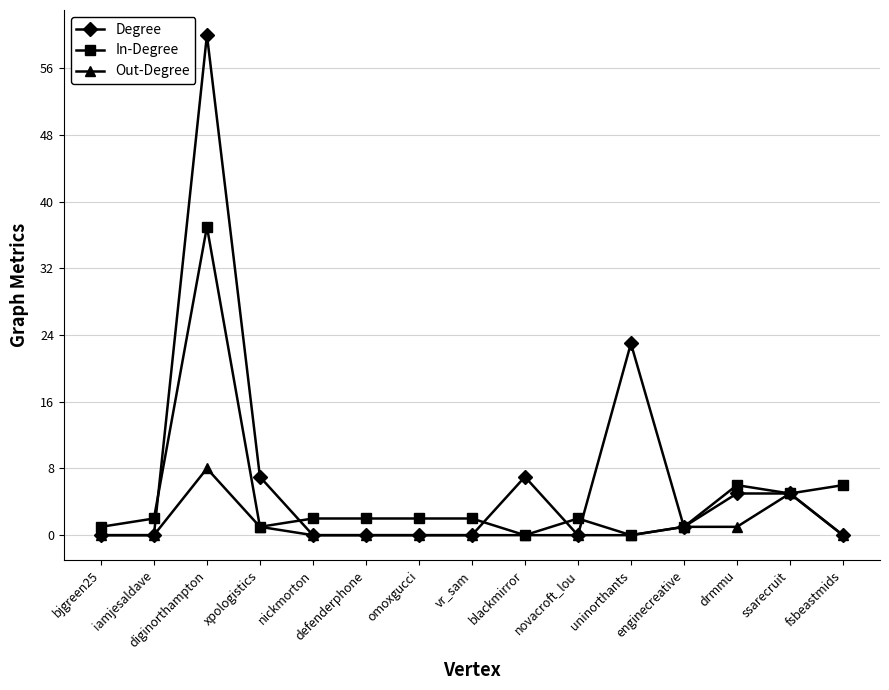

Rank the series by their maximum value, from highest to lowest.

Degree, In-Degree, Out-Degree